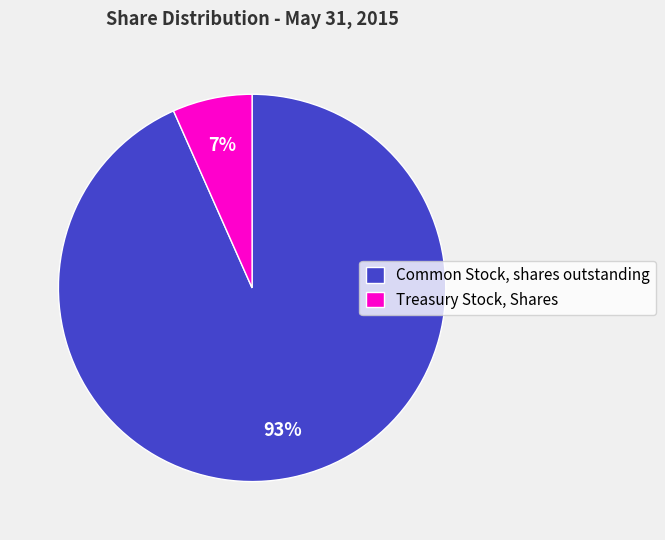

How many slices are in this pie chart?

2